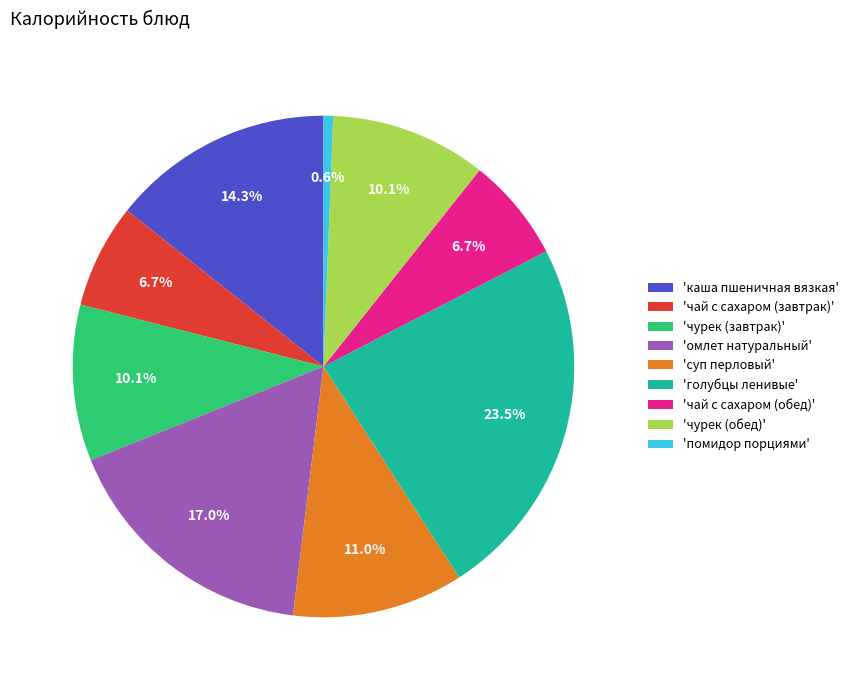

Which category has the biggest portion of the pie?

'голубцы ленивые'